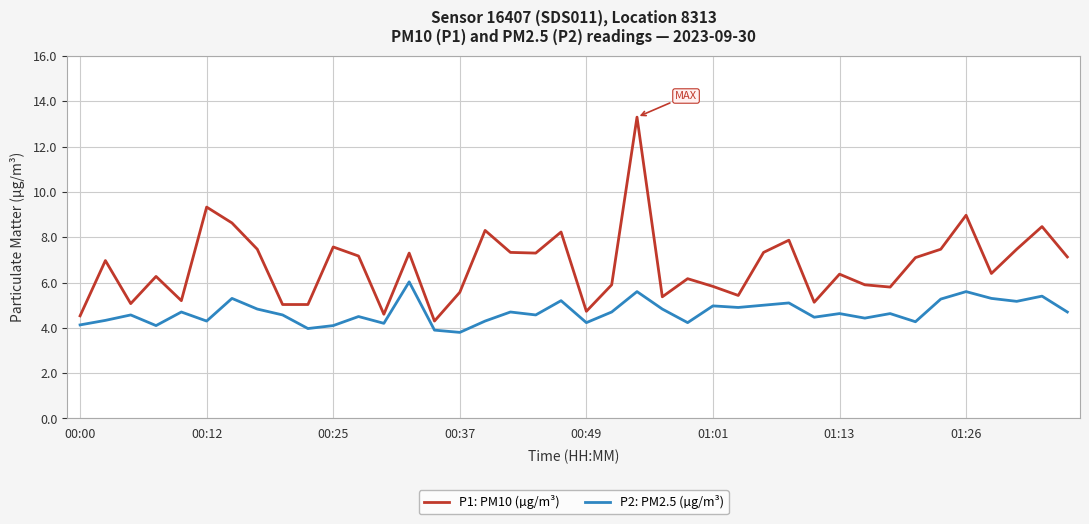

Which series has the largest range (max minus min)?

P1: PM10 (µg/m³)